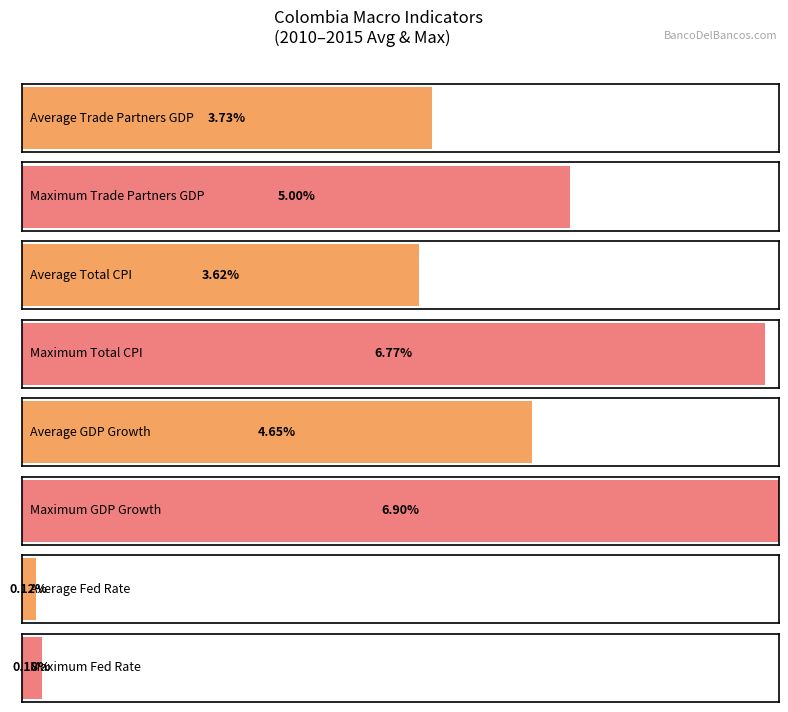

What is the minimum value shown in the chart?

0.1